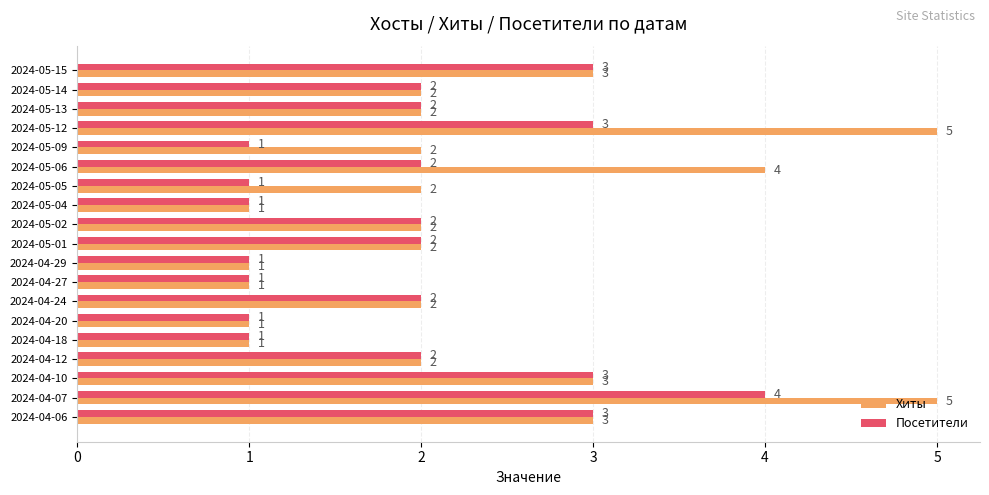

Is it true that Посетители equals 5 at 2024-04-06?

False